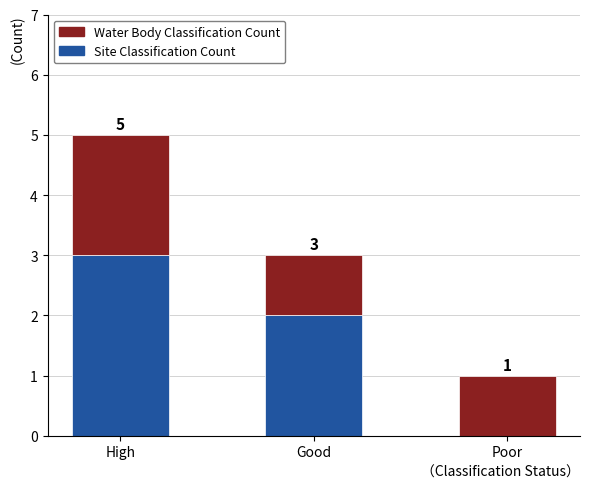

The value of Site Classification Count at High is 4. True or false?

False